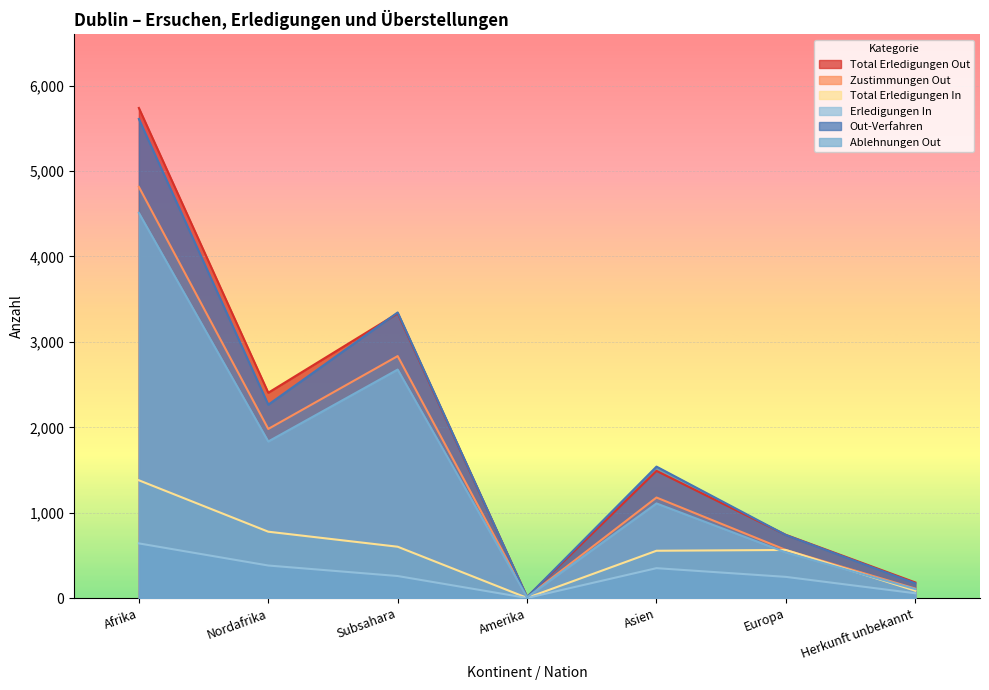

What are all the series names shown in the legend?

Total Erledigungen Out, Zustimmungen Out, Total Erledigungen In, Erledigungen In, Out-Verfahren, Ablehnungen Out